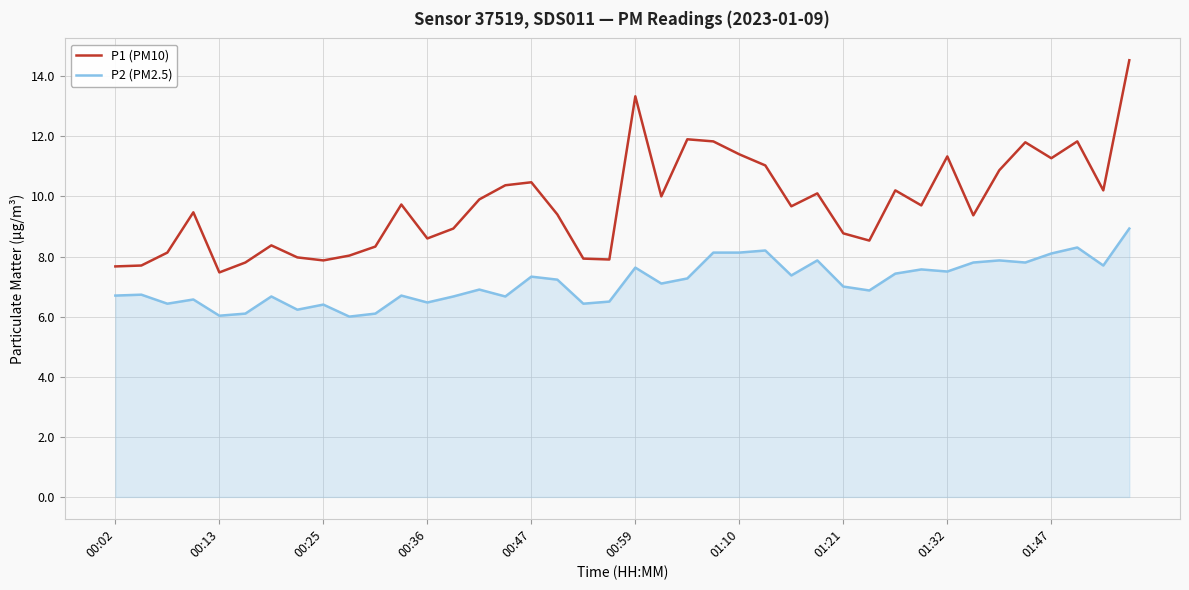

What is the difference between the maximum and minimum values in the P1 (PM10) series?

7.1